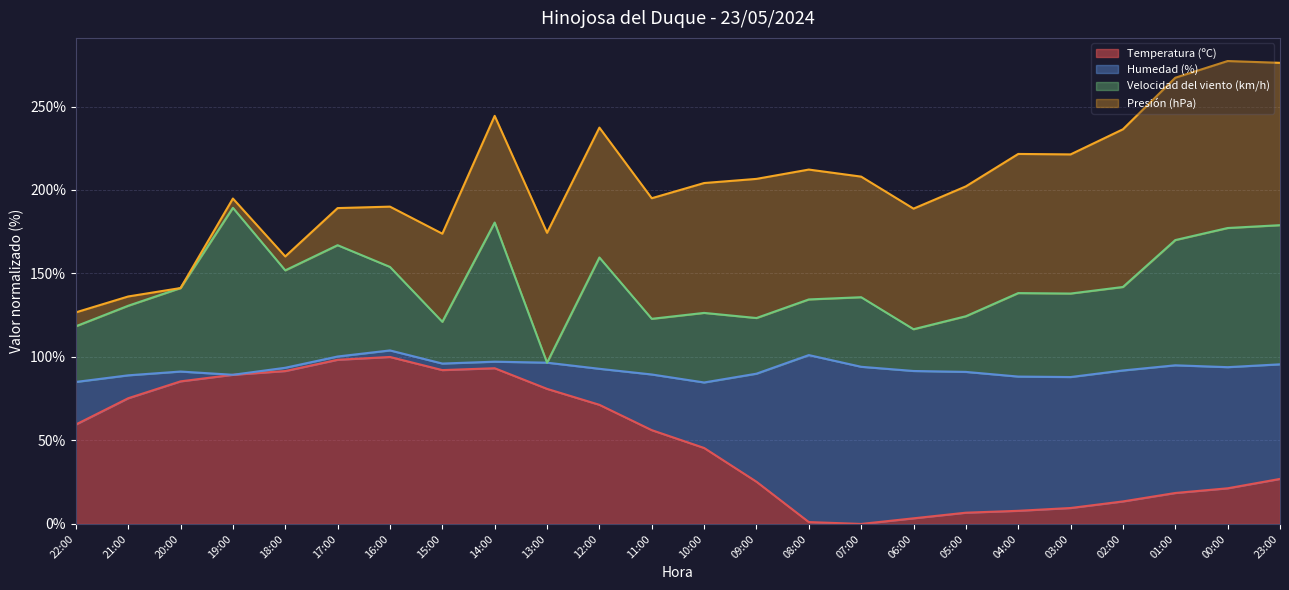

Which has a higher value, 04:00 or 07:00?

04:00